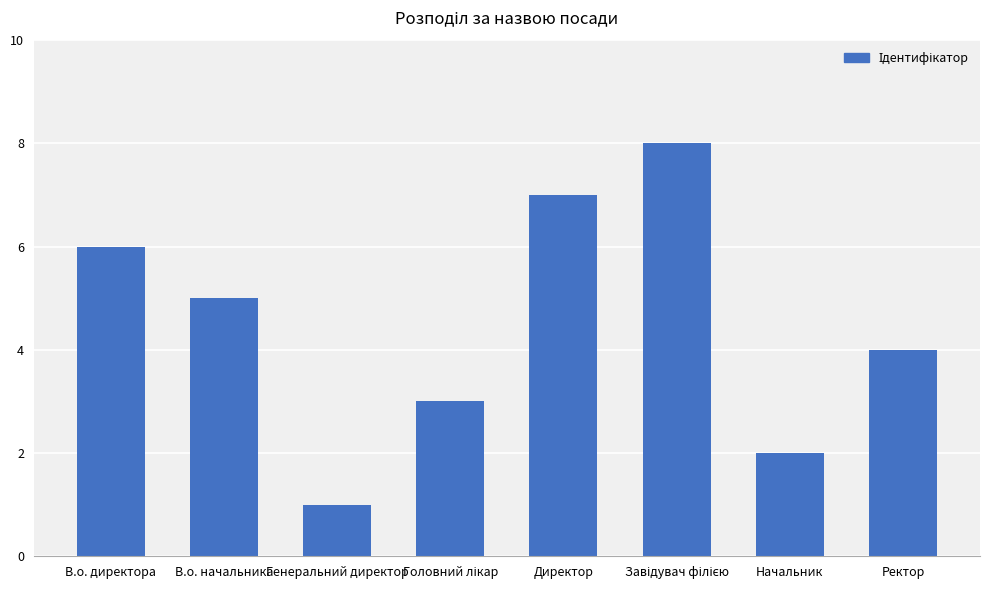

At which label does the data first exceed 5?

В.о. директора